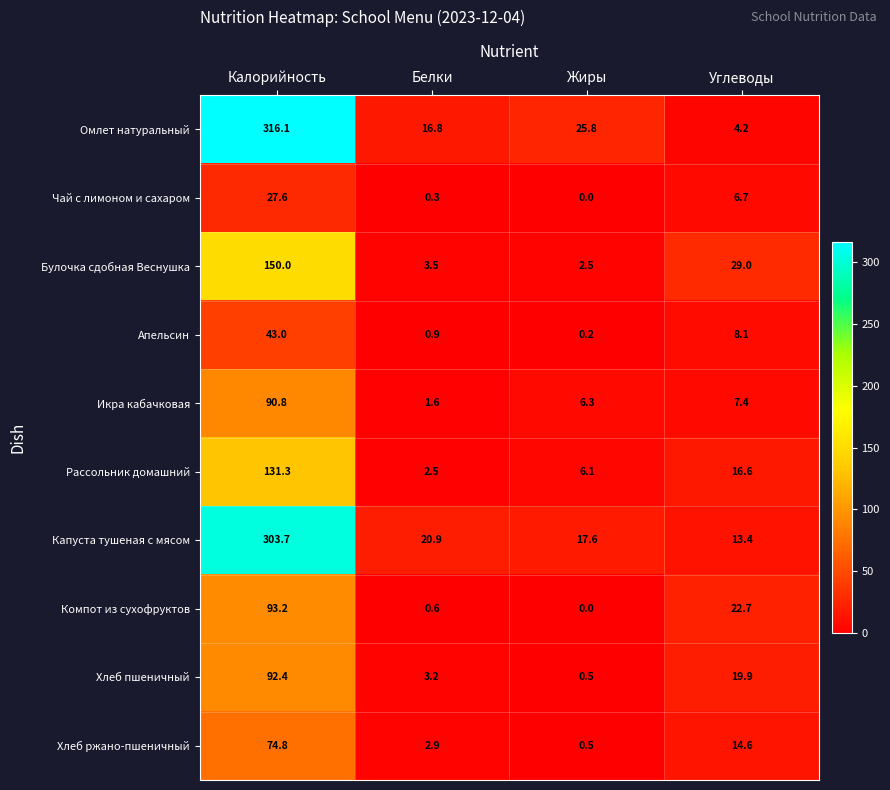

Is it true that Апельсин equals 43.0 at Калорийность?

True